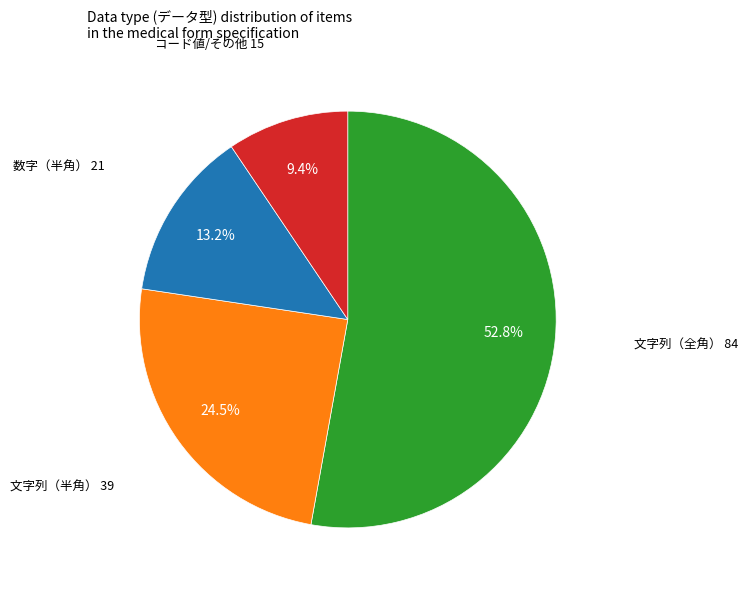

Is there a majority slice in this chart?

Yes